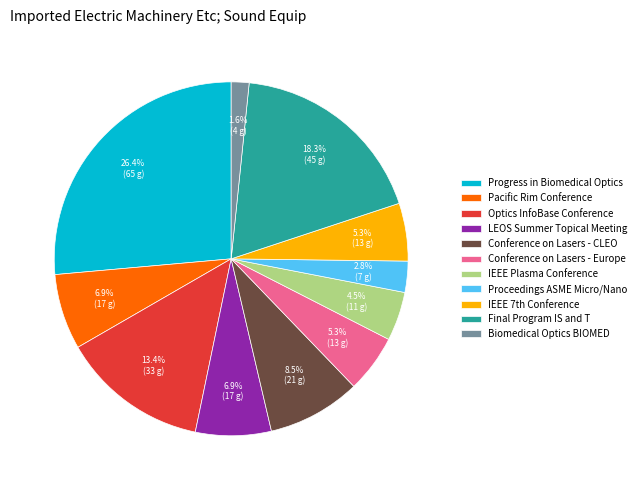

To the nearest percent, what percentage of the pie is Final Program IS and T?

18%